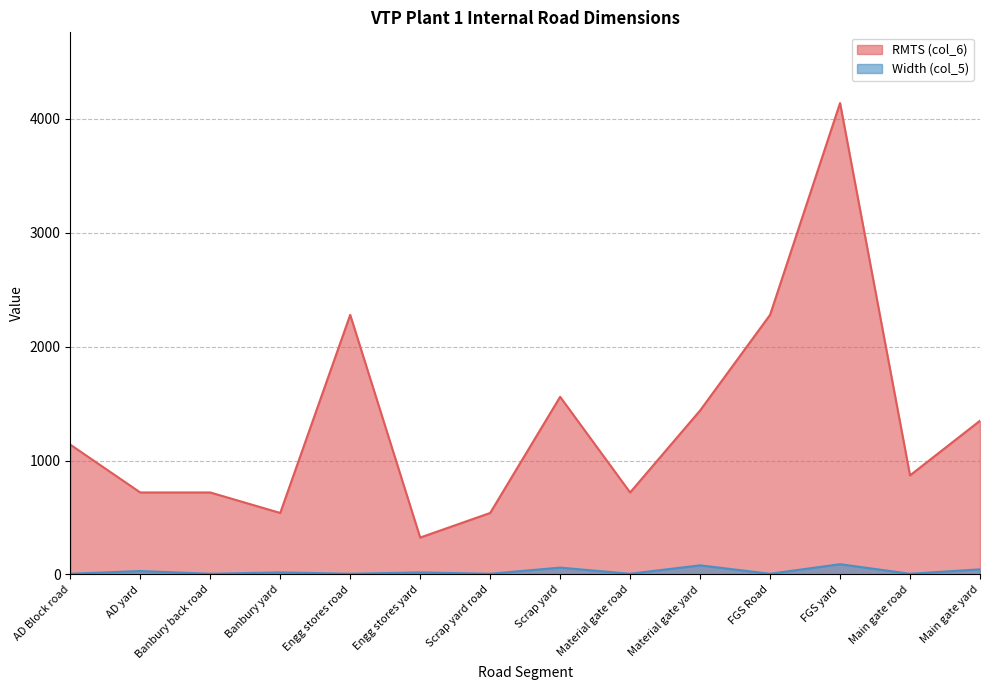

True or false: RMTS (col_6) and Width (col_5) cross at least once.

False